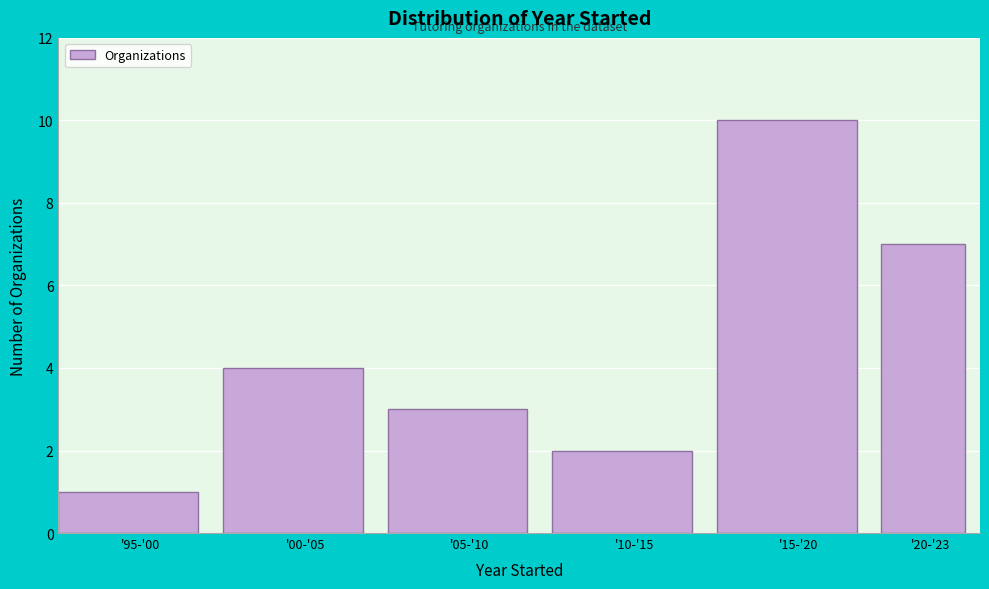

Reading right to left, list all the values displayed in this chart.

'20-'23=7	'15-'20=10	'10-'15=2	'05-'10=3	'00-'05=4	'95-'00=1